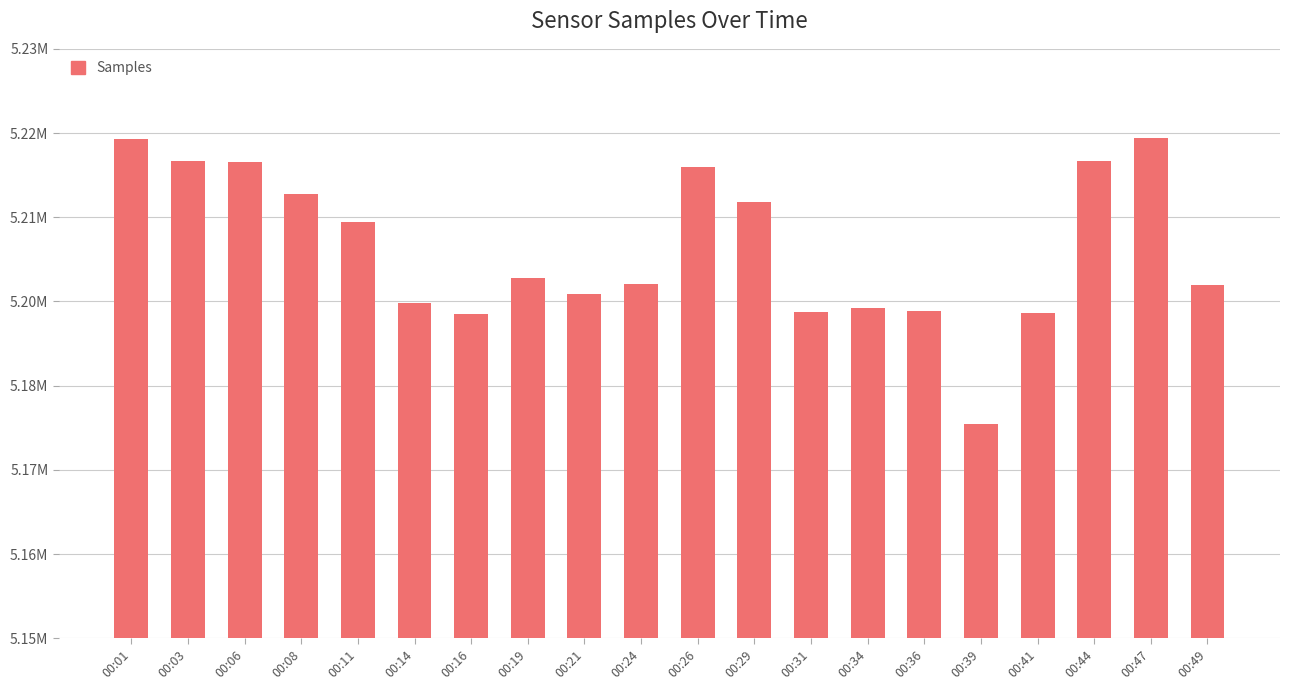

List the labels in order of value, largest first.

00:47, 00:01, 00:03, 00:44, 00:06, 00:26, 00:08, 00:29, 00:11, 00:19, 00:24, 00:49, 00:21, 00:14, 00:34, 00:36, 00:31, 00:41, 00:16, 00:39